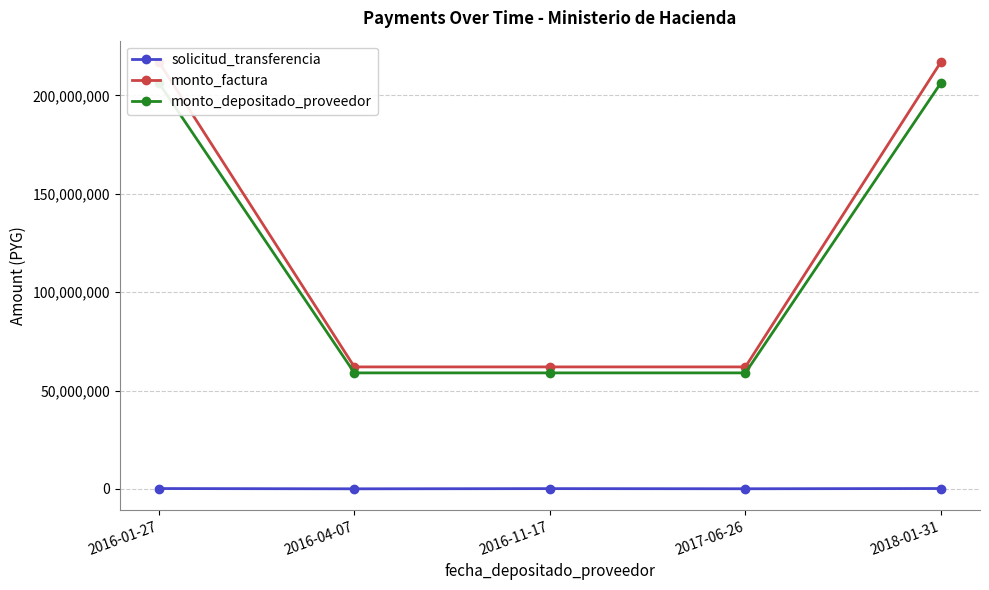

At which category is the sum across all series the highest?

2018-01-31